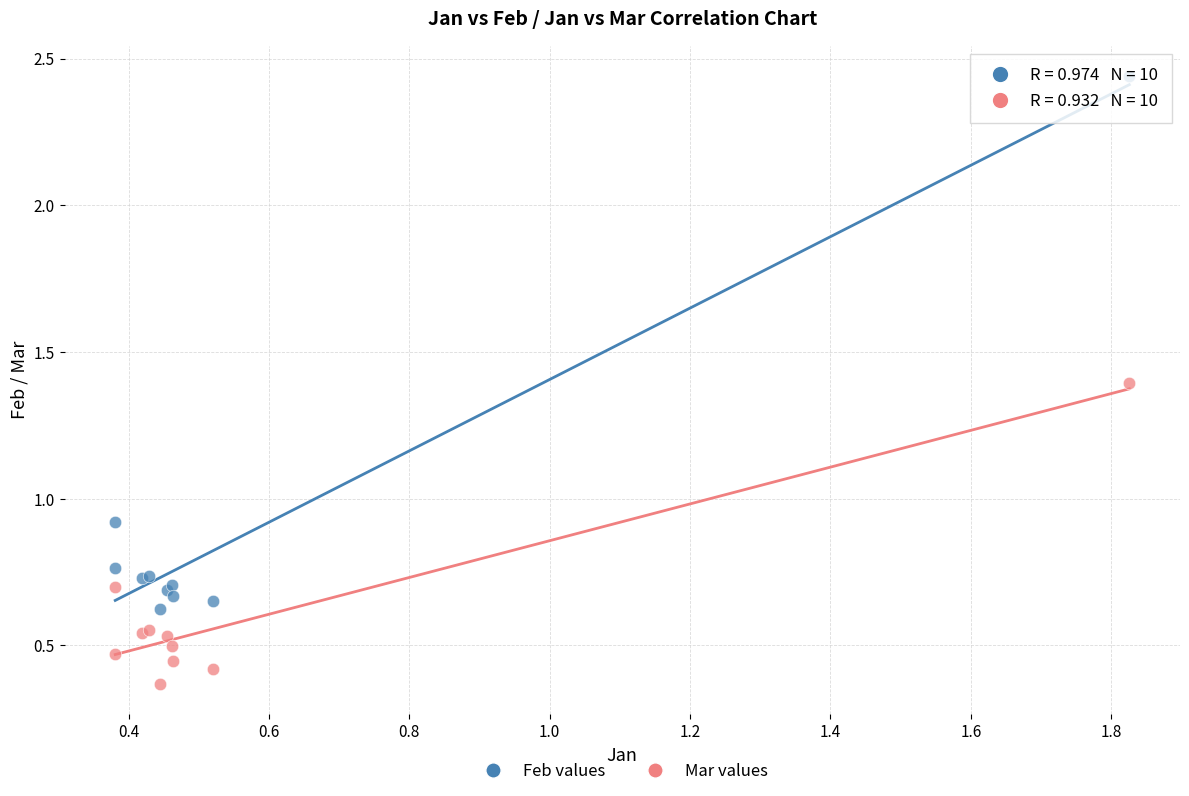

In the Feb values series, what Y value is closest to 1?

0.9